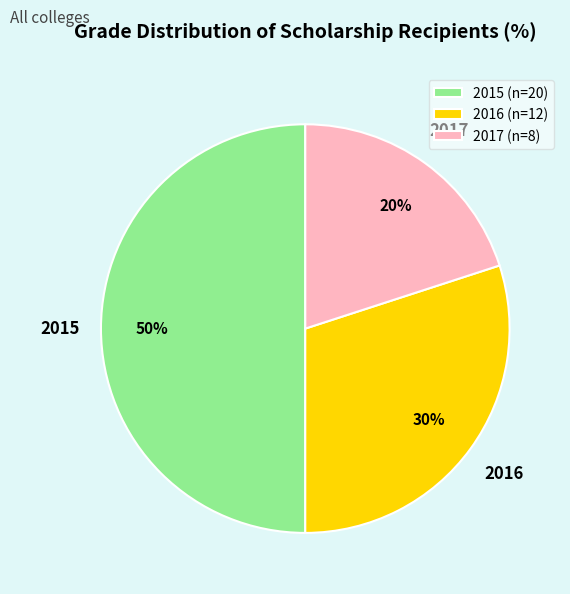

To the nearest percent, what is the average slice percentage?

33%